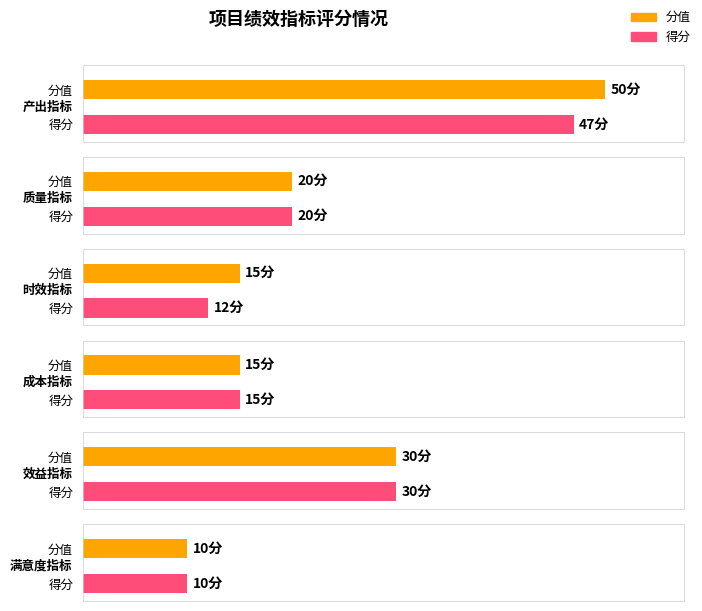

At which label does 得分 first exceed 20?

产出指标